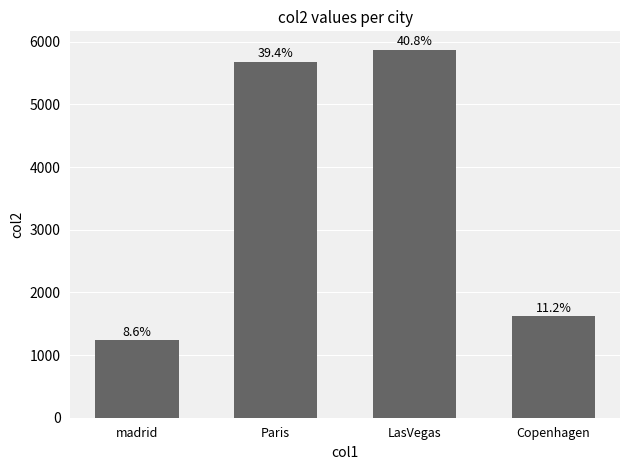

What is the label of the 1st bar from the right?

Copenhagen